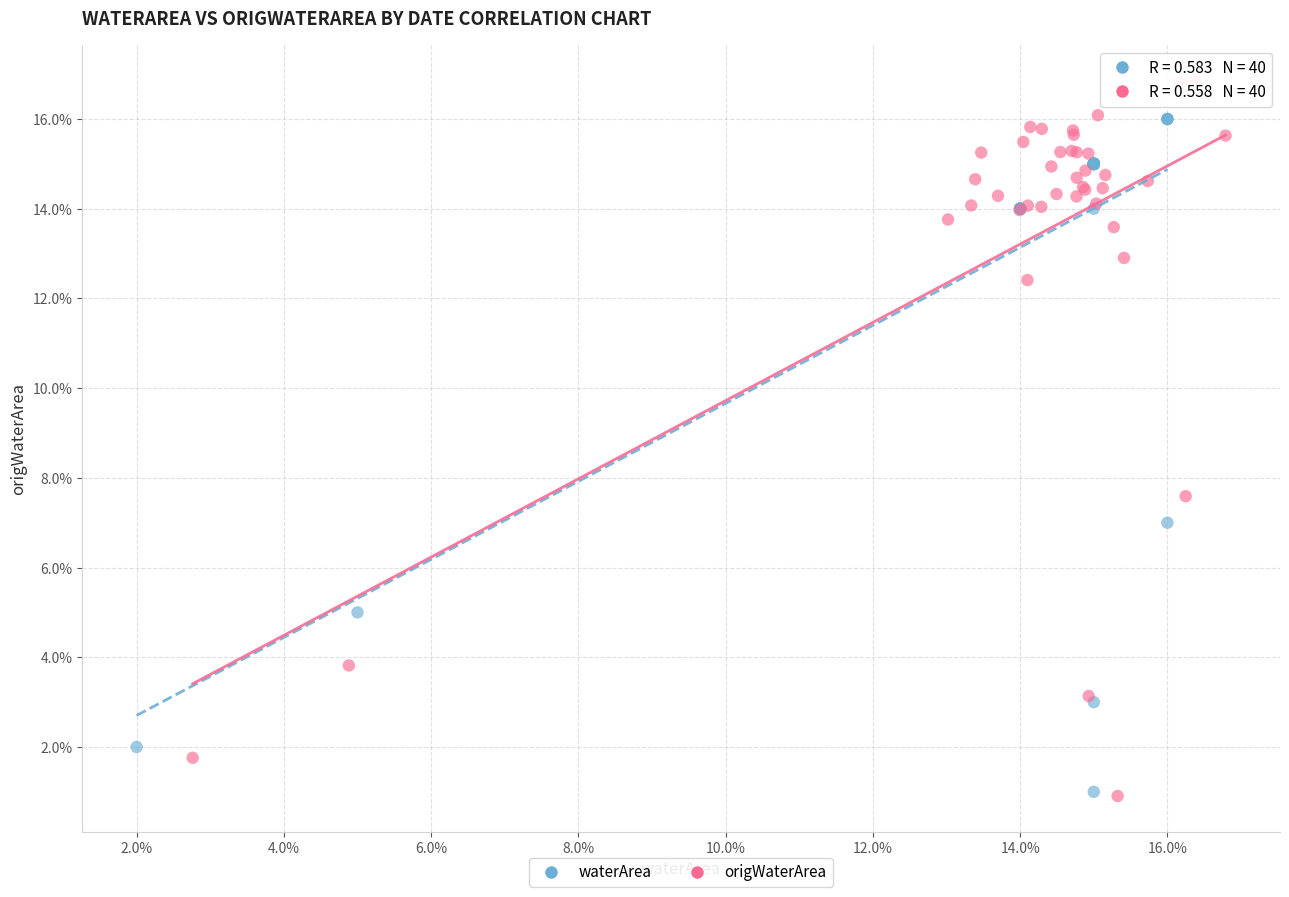

Which series reaches the maximum Y coordinate?

origWaterArea